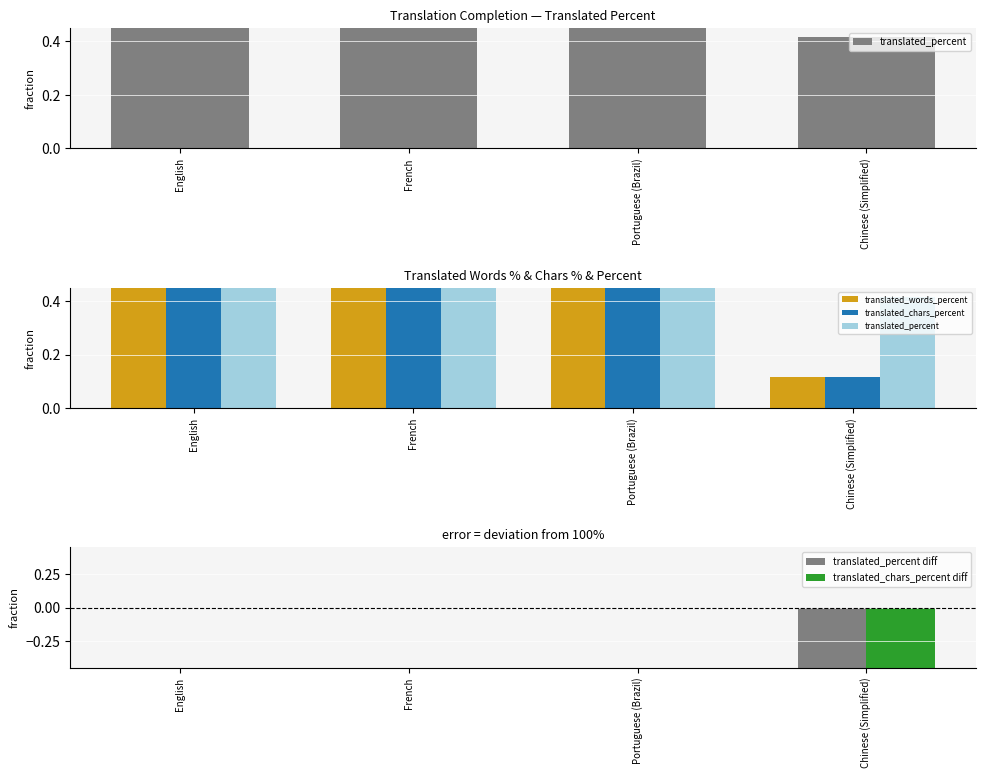

List the series in order of their peak value, highest first.

translated_percent, translated_words_percent, translated_chars_percent, translated_percent diff, translated_chars_percent diff